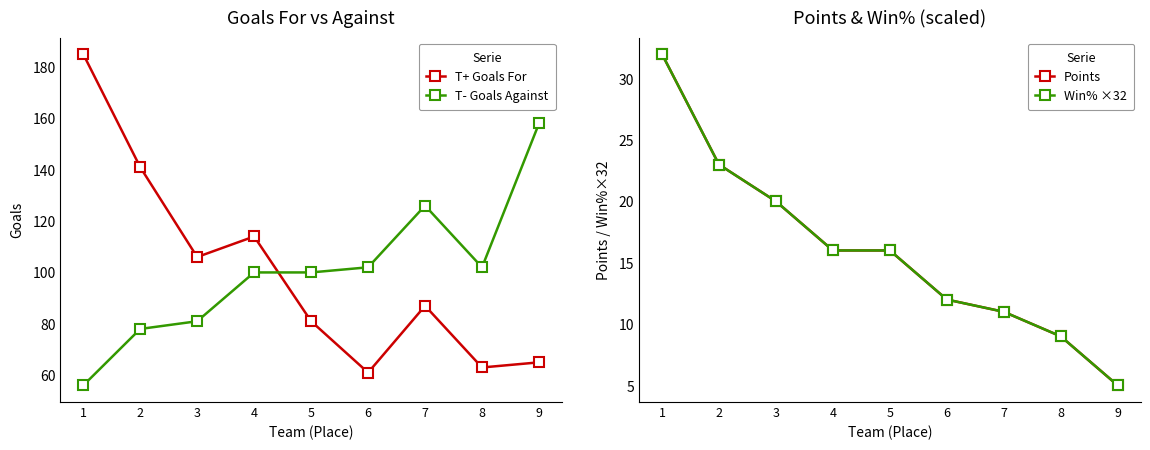

Which category has the lowest value across all series?

9